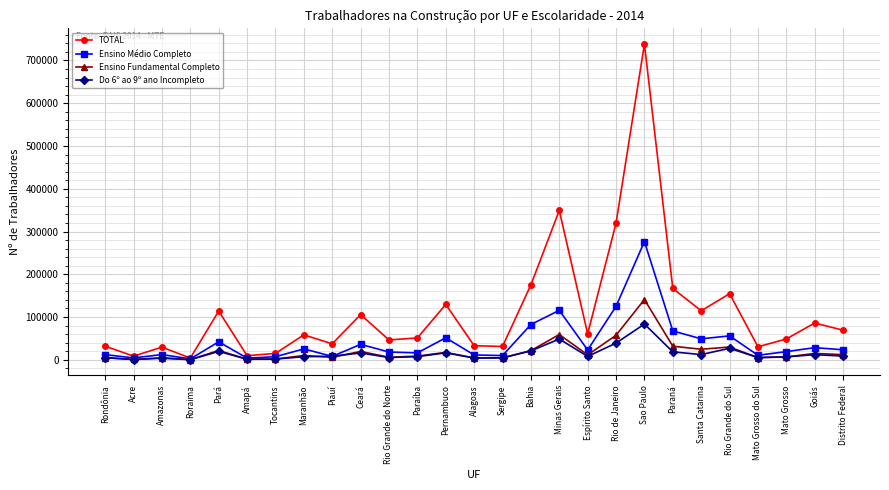

Where does the TOTAL series first go above 58371?

Pará